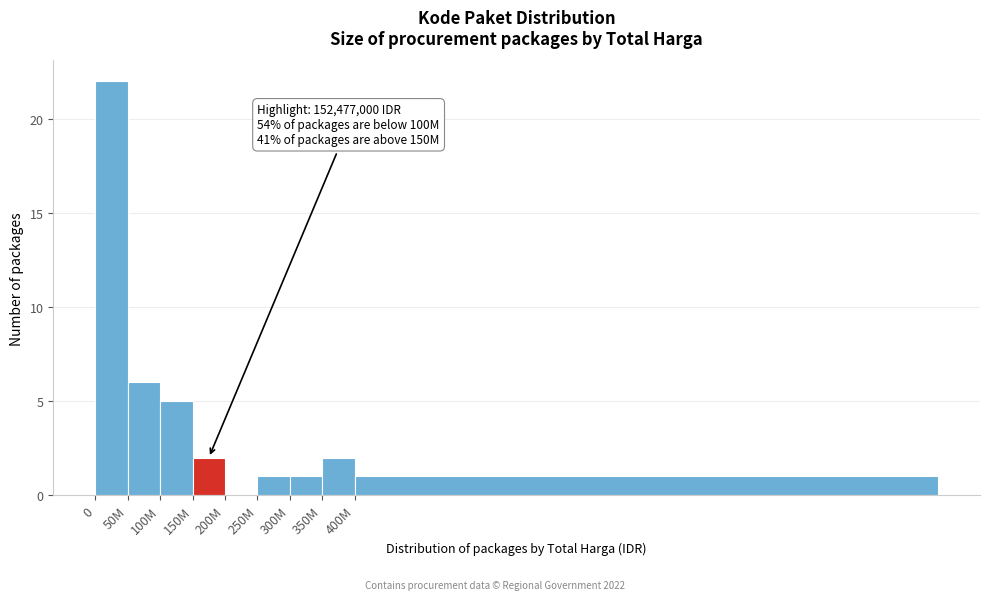

Reading right to left, extract all data points from this chart.

400M=1	350M=2	300M=1	250M=1	200M=0	150M=2	100M=5	50M=6	0=22